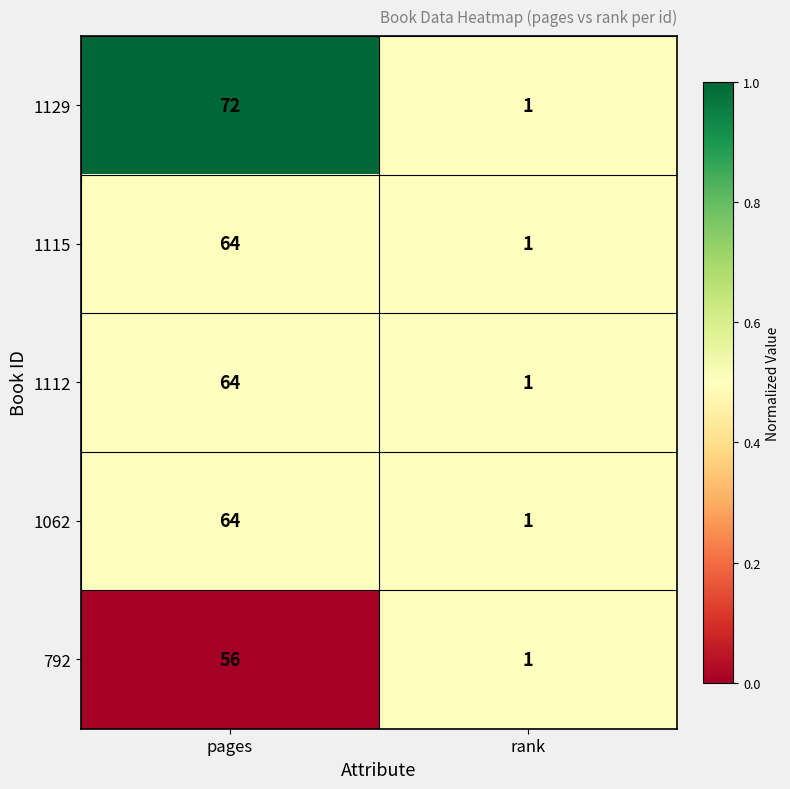

Reading left to right, extract all data points from this chart.

1129: 72	1
1115: 64	1
1112: 64	1
1062: 64	1
792: 56	1